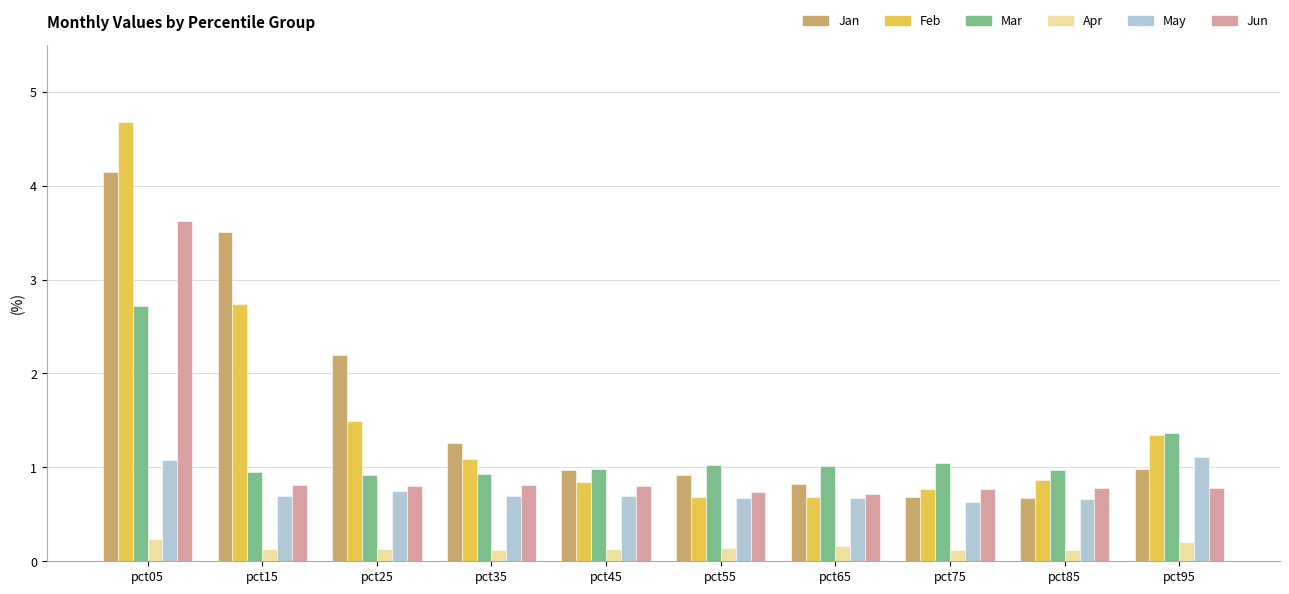

What is the average value of the Feb series?

1.5